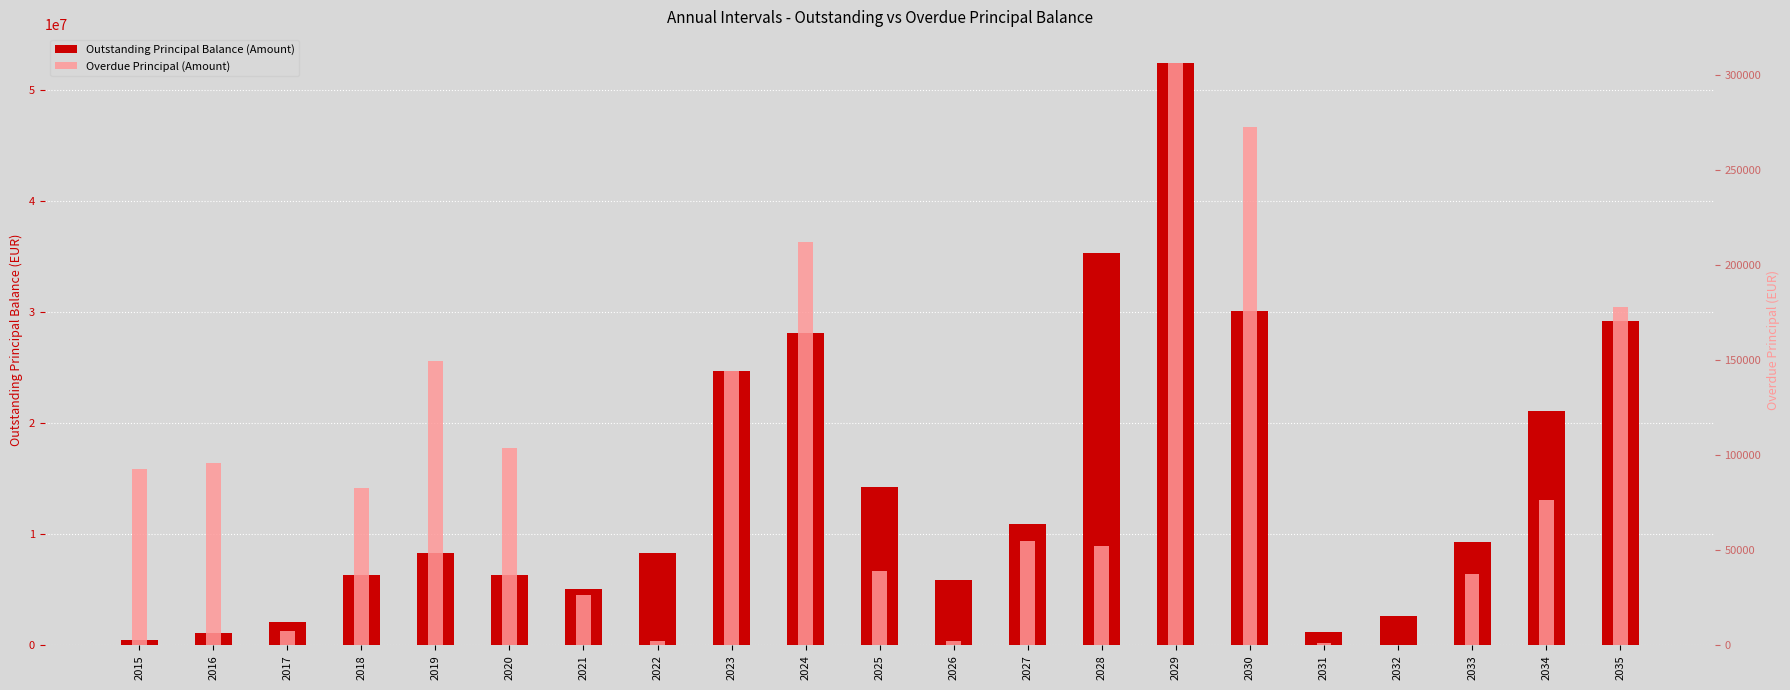

How many groups of bars are there?

21